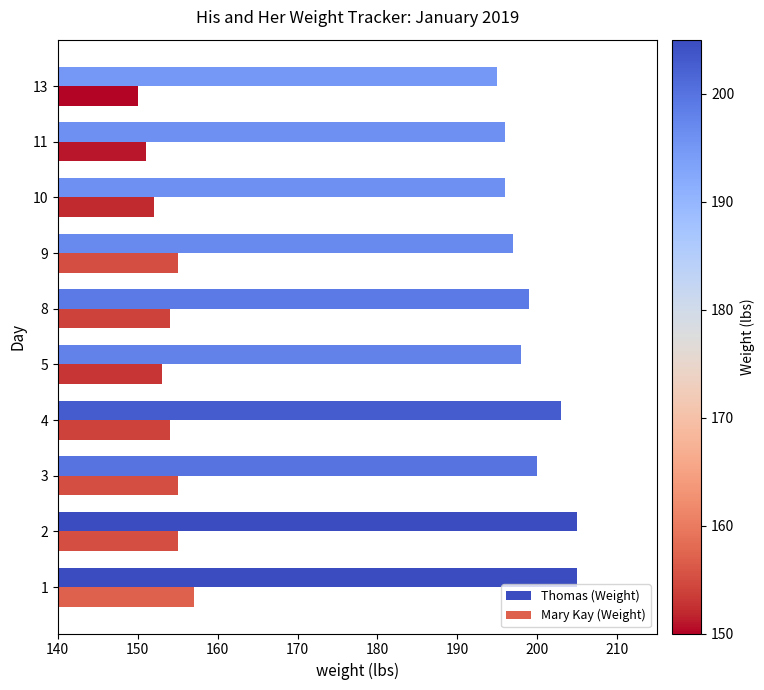

Rank the series by their average value, from highest to lowest.

Thomas (Weight), Mary Kay (Weight)